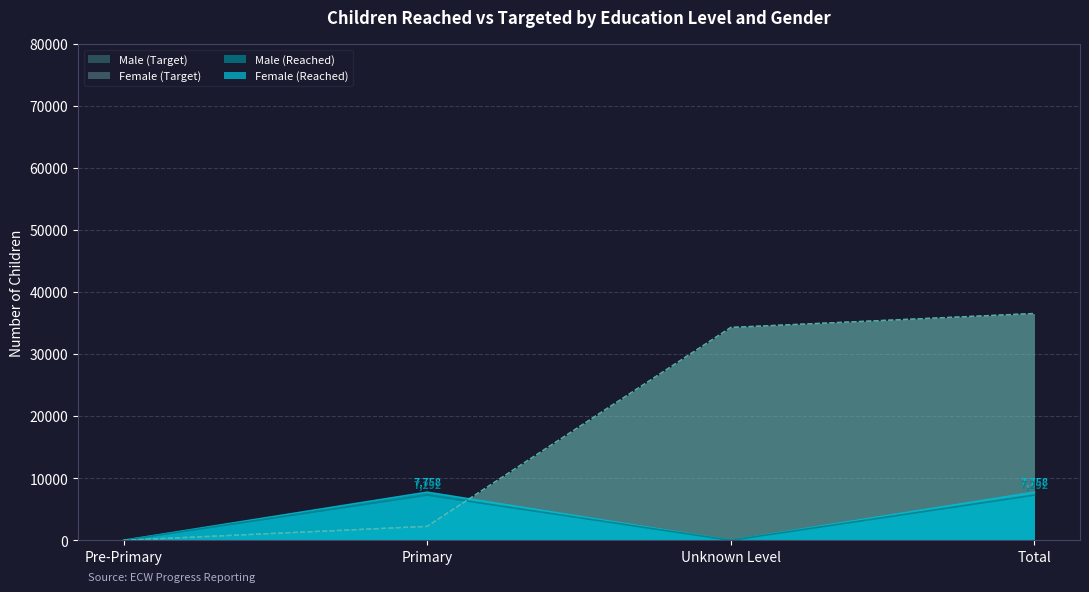

Does the chart have visible grid lines?

Yes